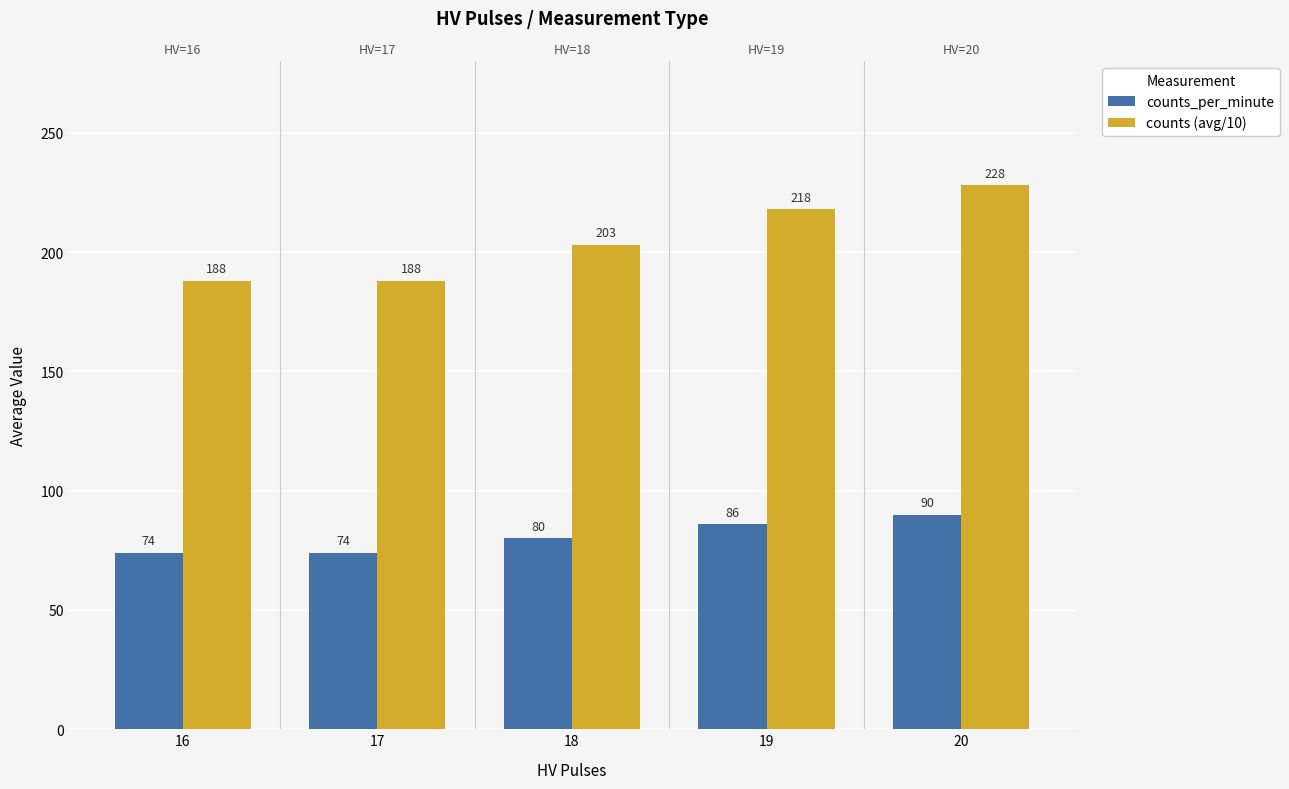

What are all the series names shown in the legend?

counts_per_minute, counts (avg/10)